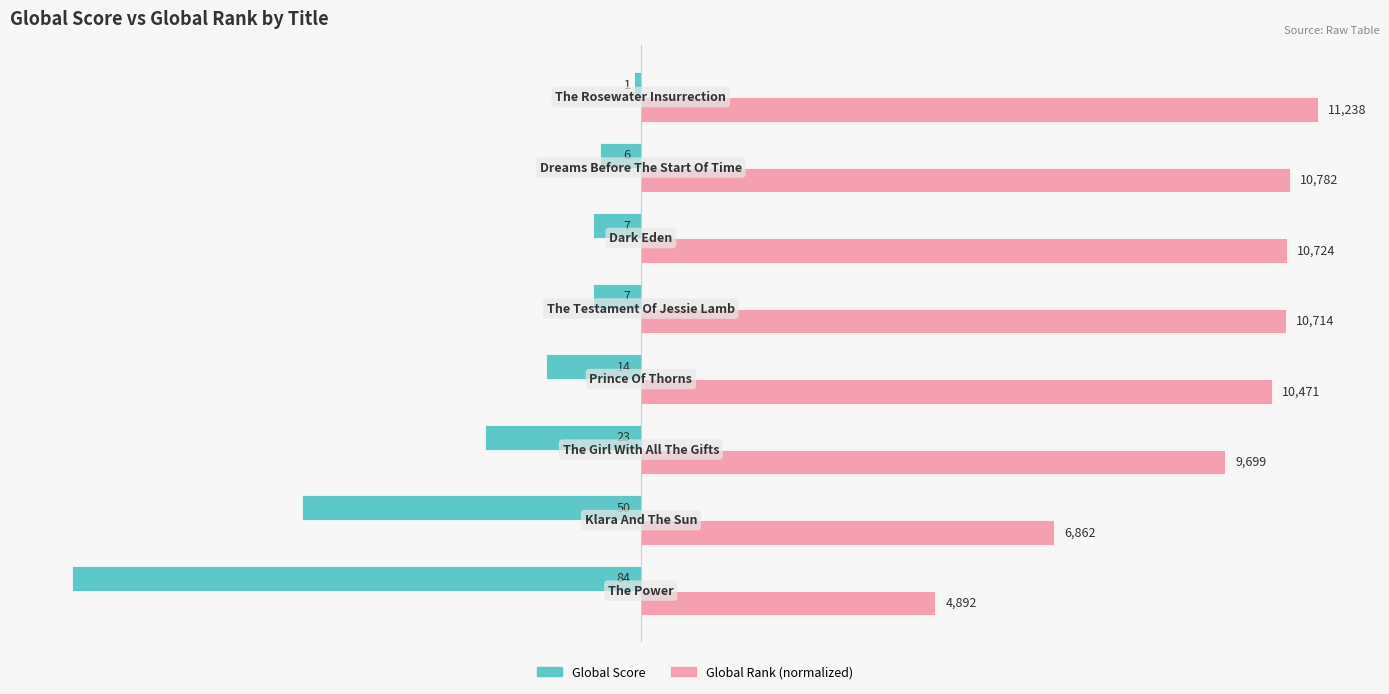

What are all the series names shown in the legend?

Global Score, Global Rank (normalized)